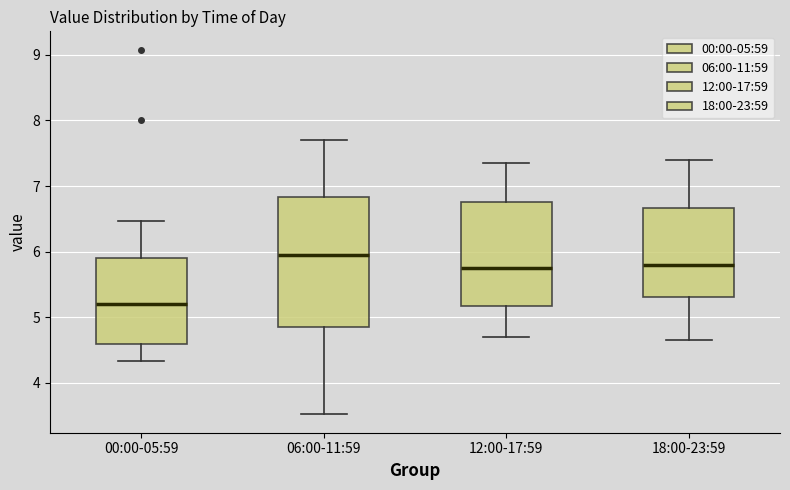

Which box has the highest median line?

06:00-11:59